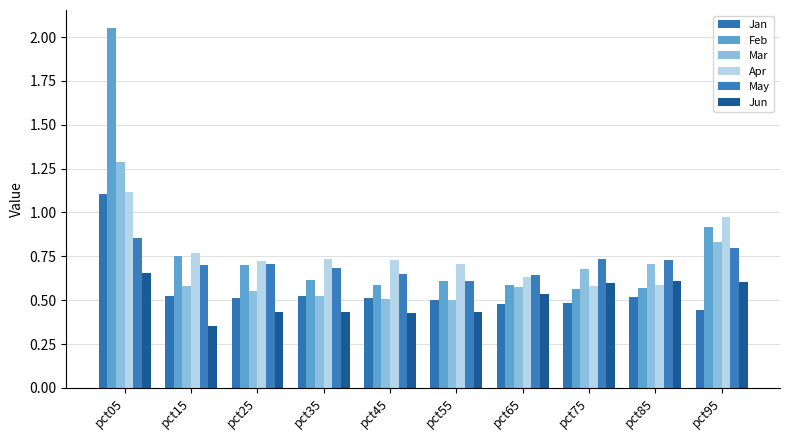

How many groups of bars are there?

10